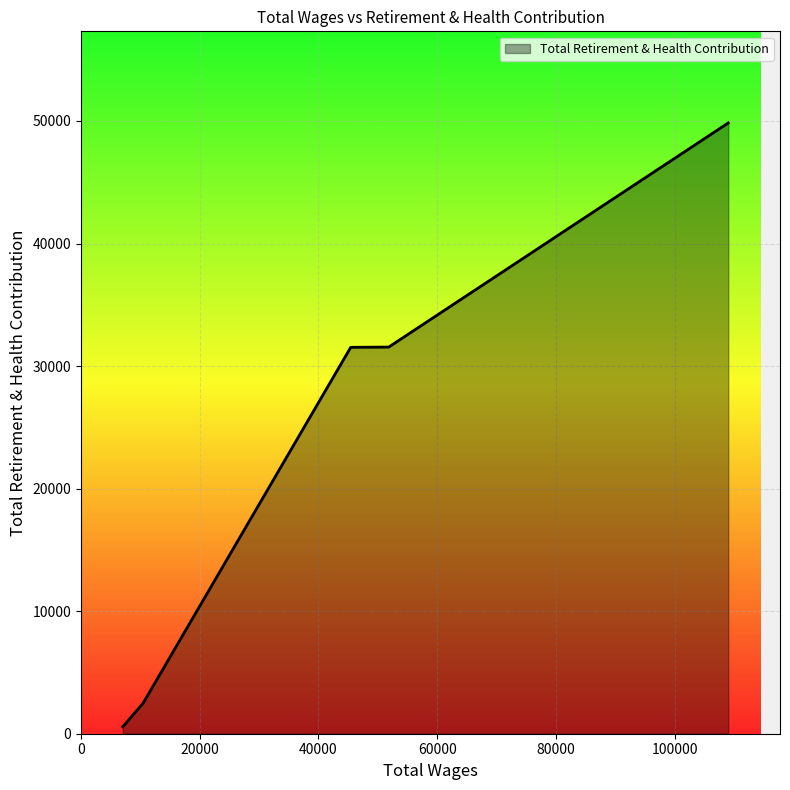

True or false: there are more than 1 points higher than both neighbors.

False